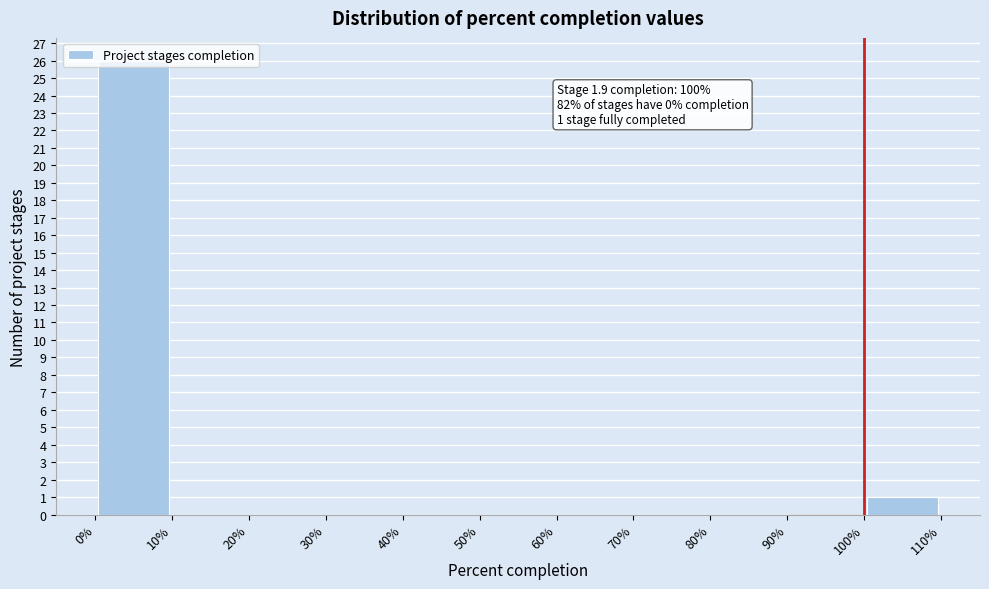

Which range on the x-axis has the tallest bar?

0% to 10%